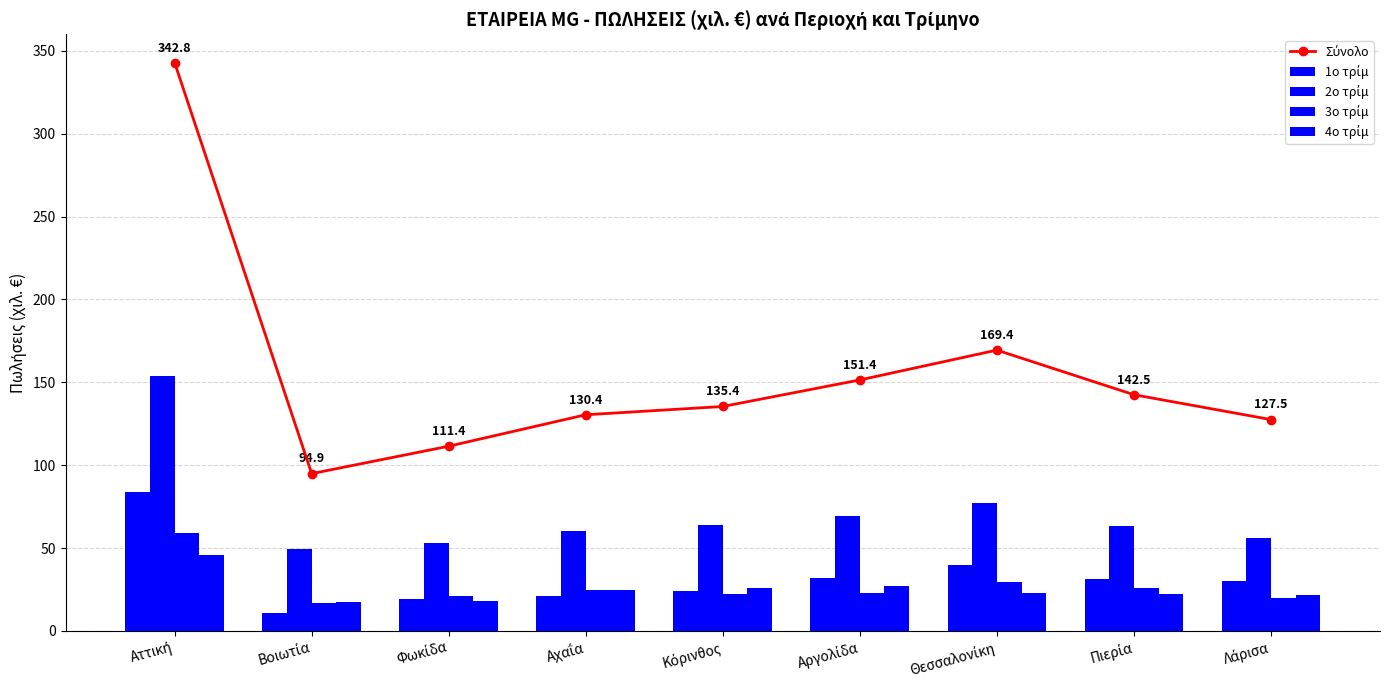

Is the value of 1ο τρίμ at Αττική greater than the value of 2ο τρίμ at Πιερία?

Yes